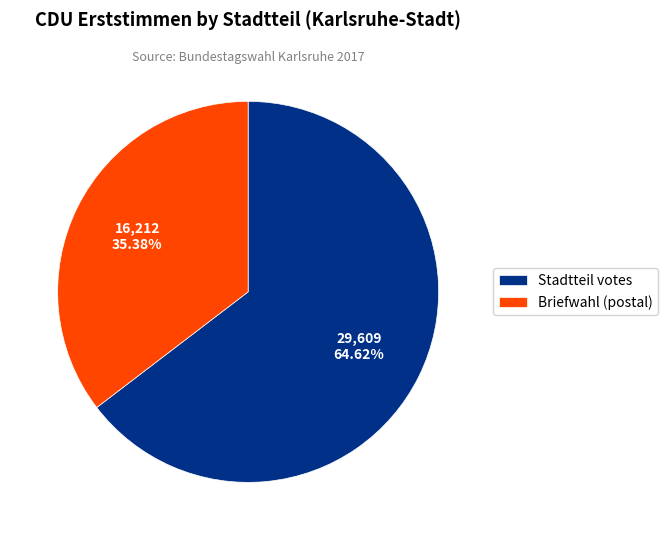

Which slice represents more than half of the pie?

Stadtteil votes